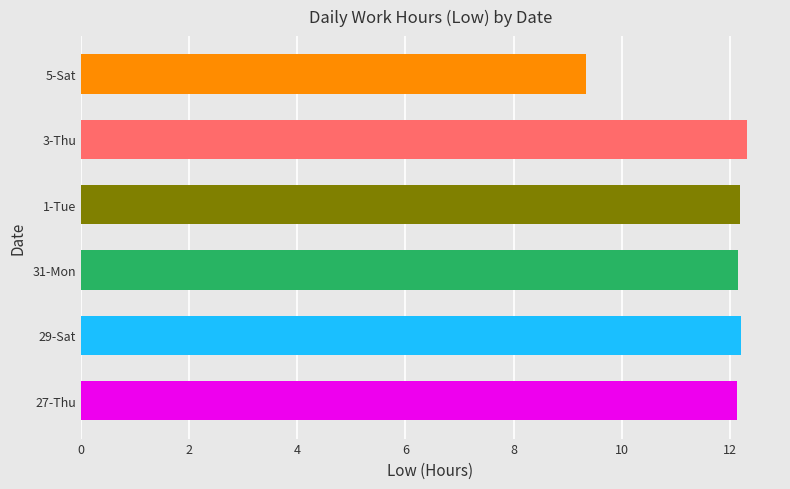

True or false: the data shows 20.1 at 29-Sat.

False